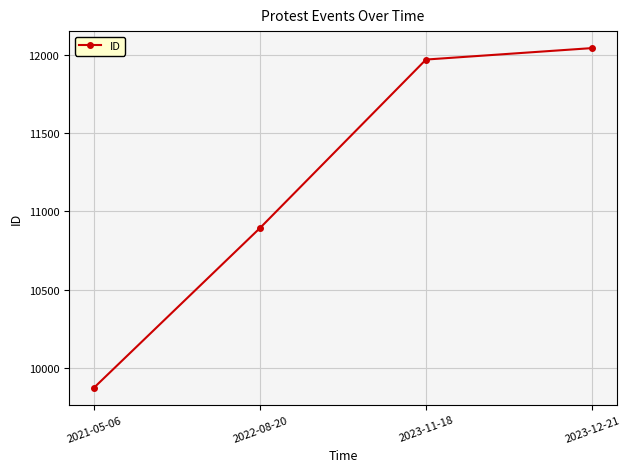

What is the difference between the maximum and second lowest values?

1147